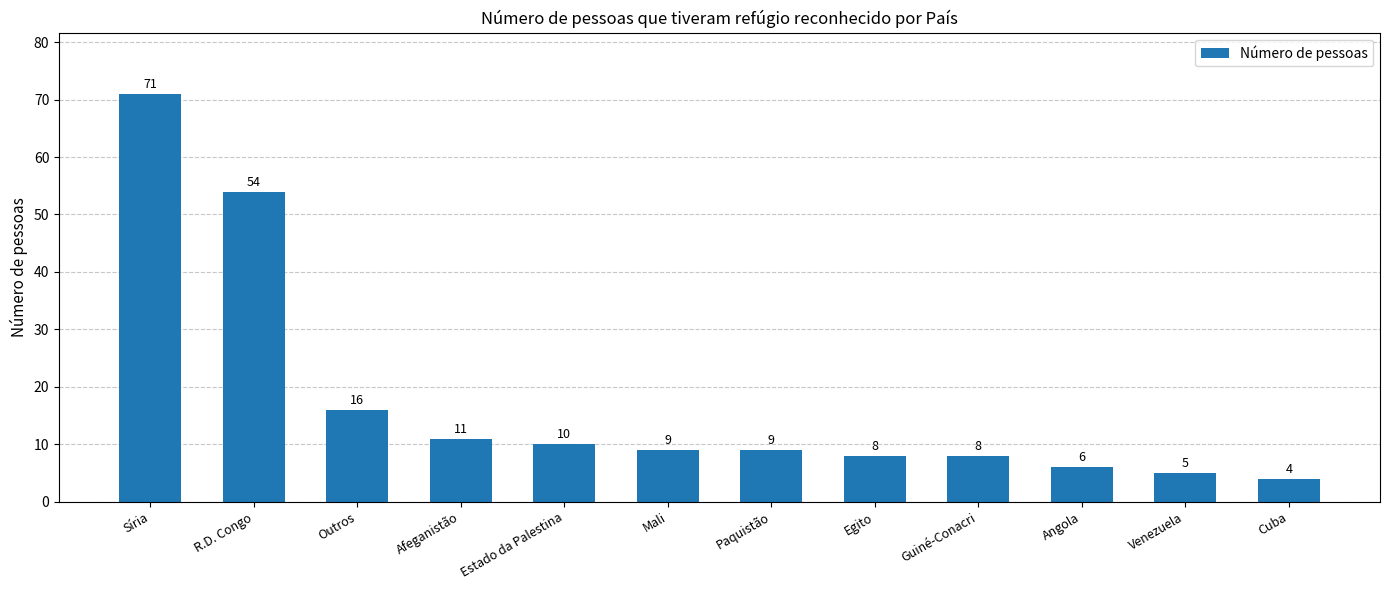

Reading left to right, extract all data points from this chart.

Síria=71	R.D. Congo=54	Outros=16	Afeganistão=11	Estado da Palestina=10	Mali=9	Paquistão=9	Egito=8	Guiné-Conacri=8	Angola=6	Venezuela=5	Cuba=4